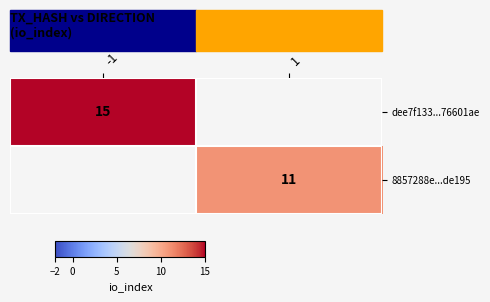

The value of 8857288e...de195 at 1 is 11. True or false?

True